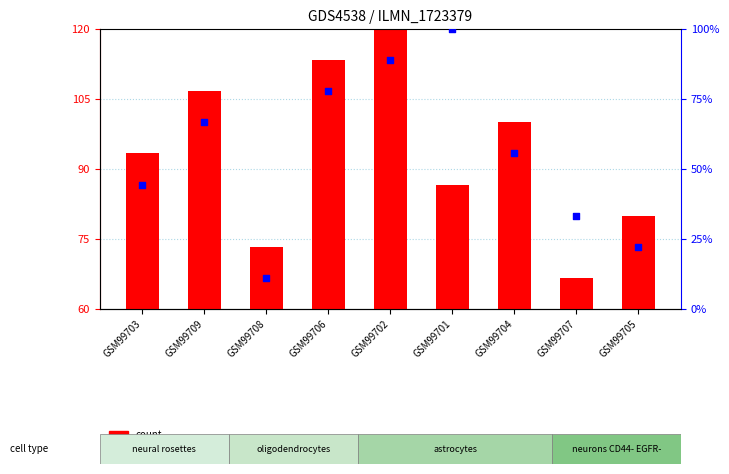

At how many categories does at least one series exceed 90?

6